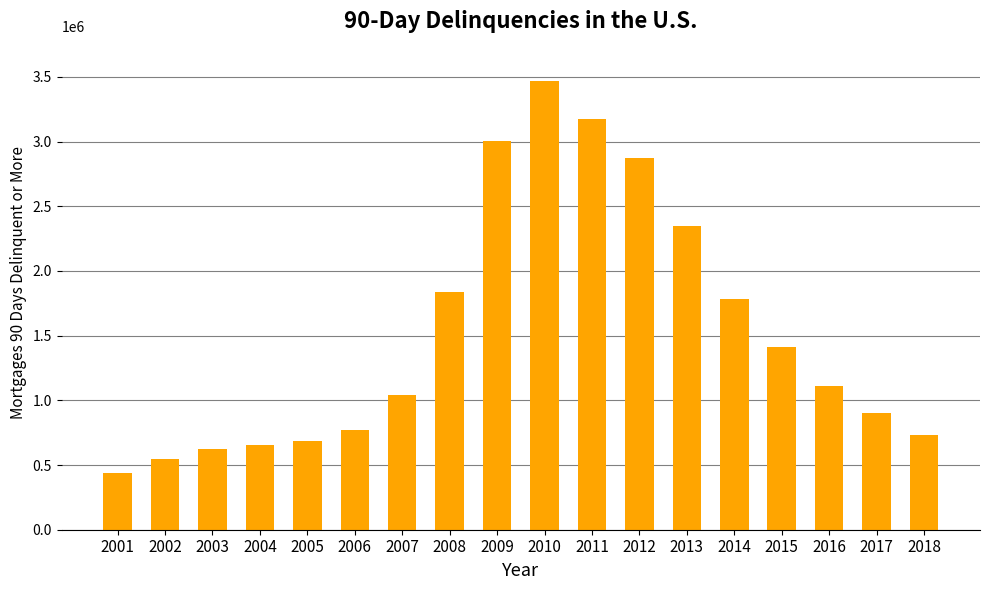

What is the maximum value shown in the chart?

3466557.3